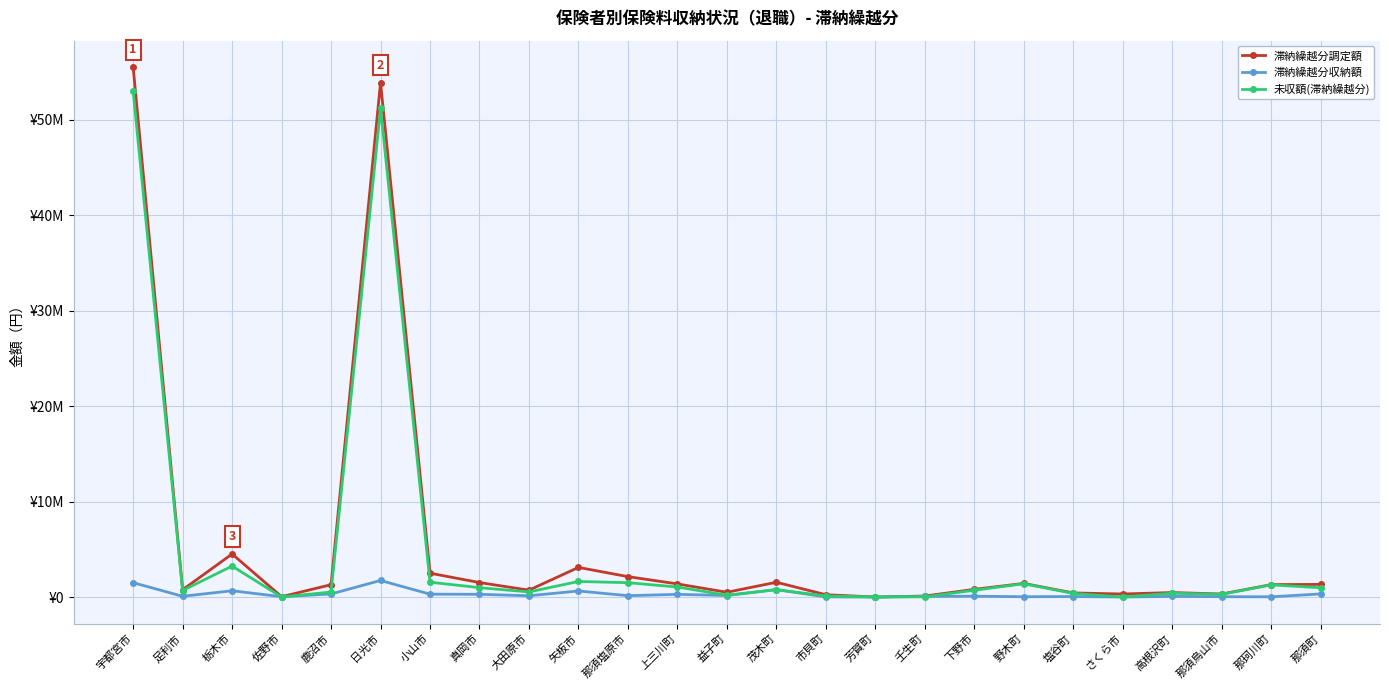

The value of 滞納繰越分収納額 at 塩谷町 is 24405. True or false?

False